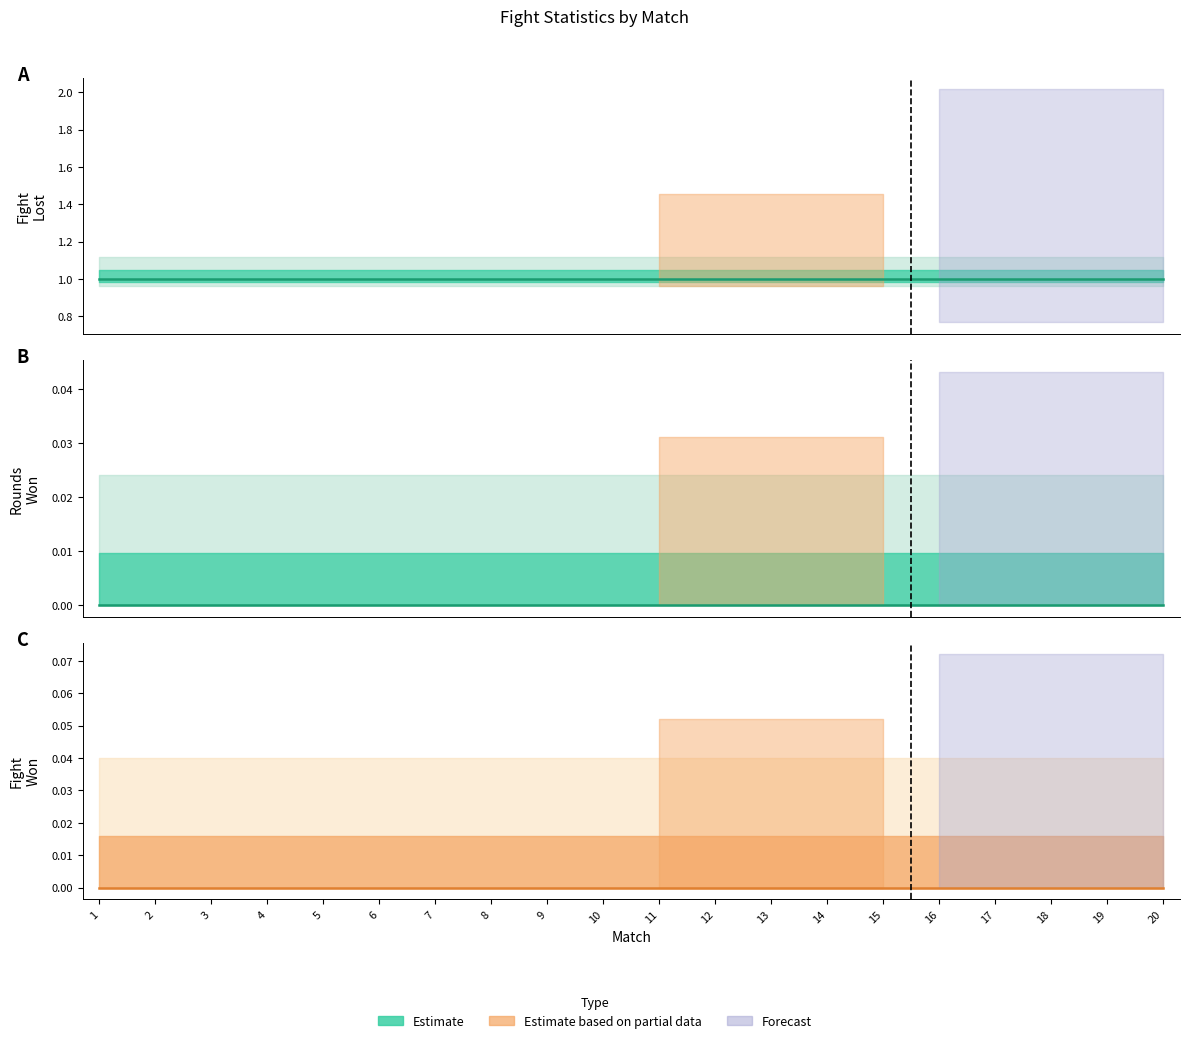

True or false: Total and Rounds Lost cross at least once.

False